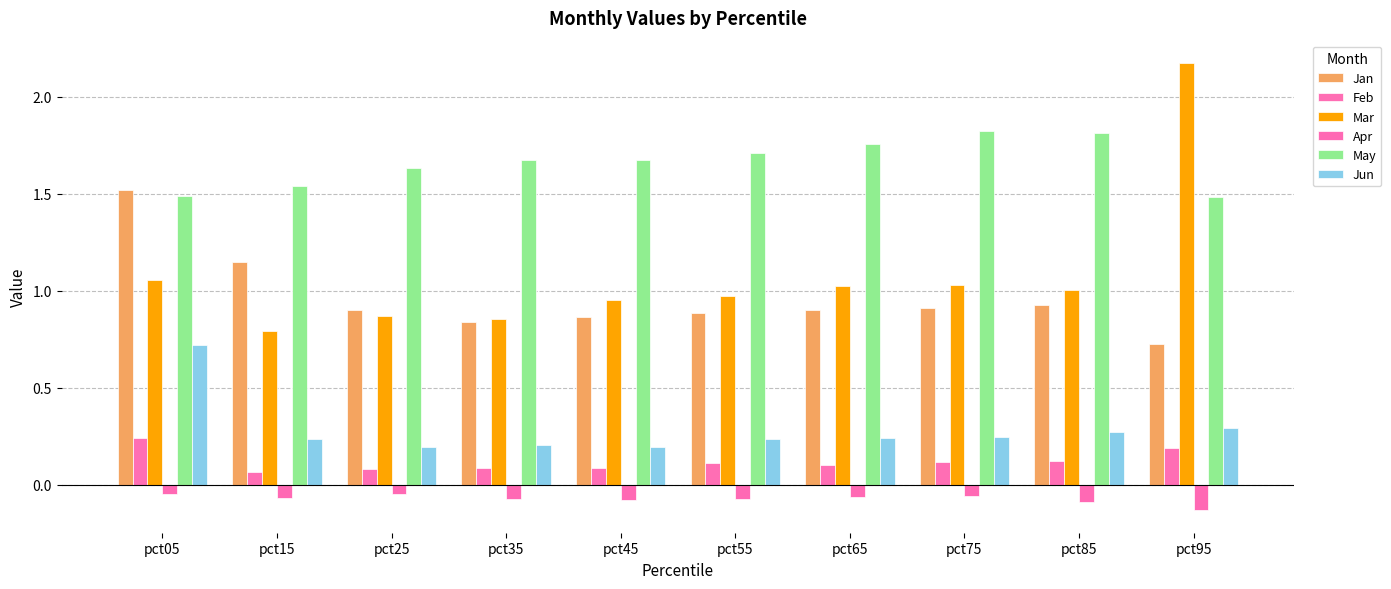

Rank the series by their maximum value, from lowest to highest.

Apr, Feb, Jun, Jan, May, Mar